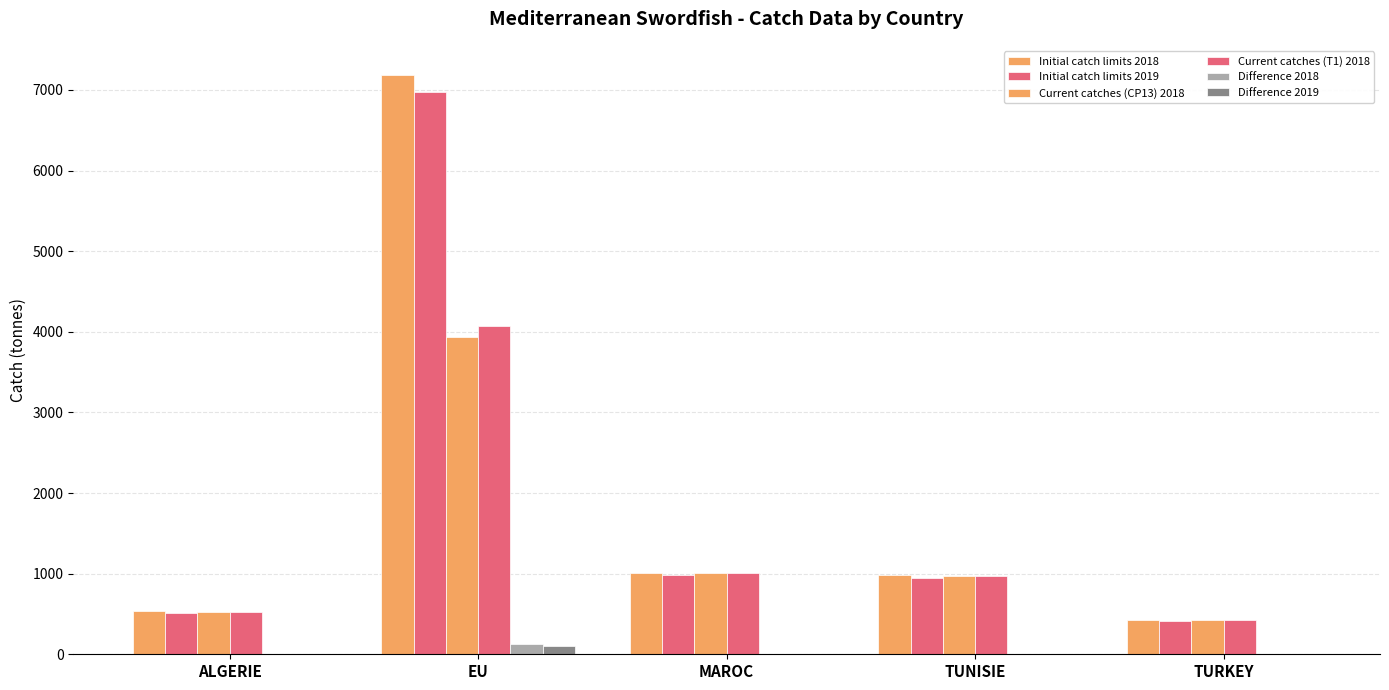

Which has a higher value, ALGERIE or TUNISIE?

TUNISIE